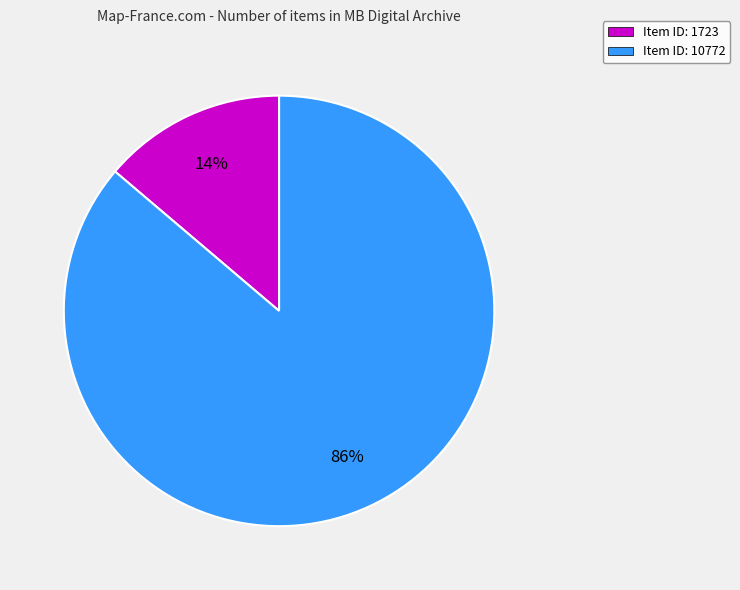

Which slice is the largest?

Item ID: 10772